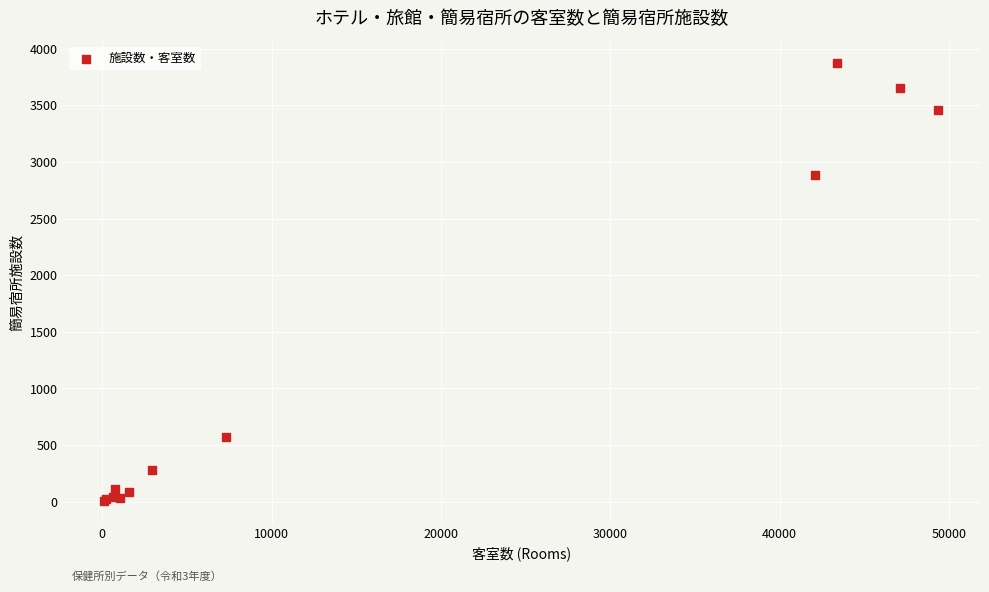

What Y value in the scatter plot is closest to 1941?

2887